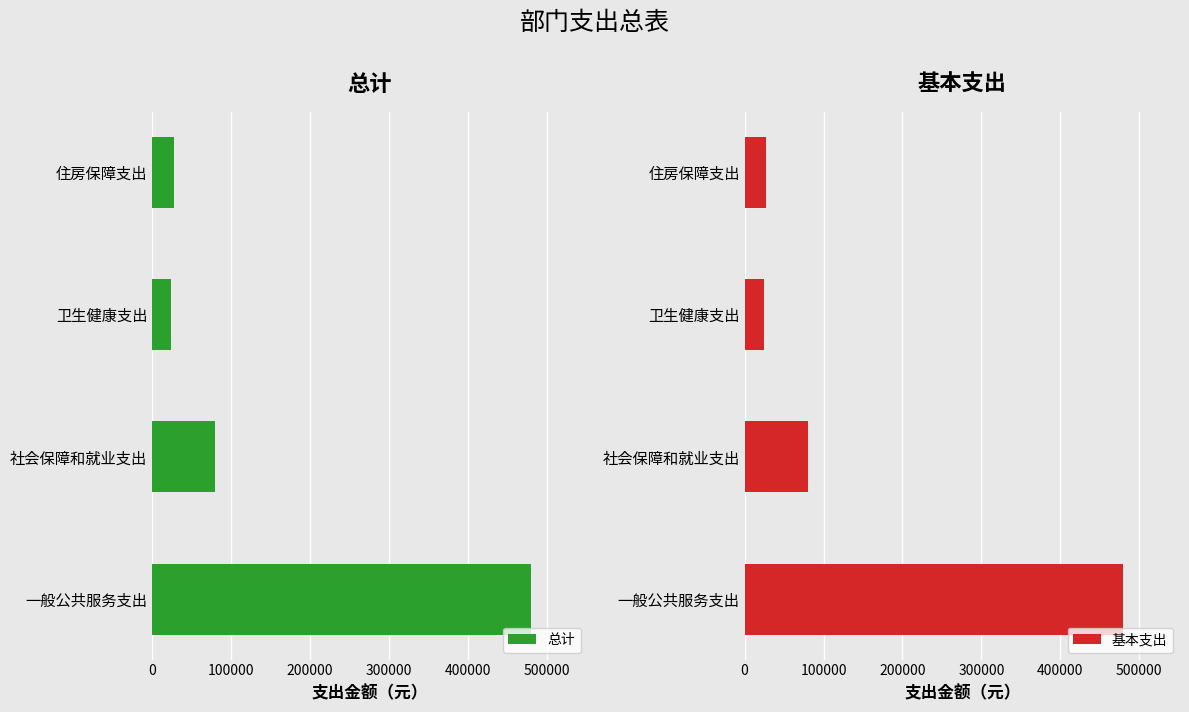

How many bars are there in each group?

2